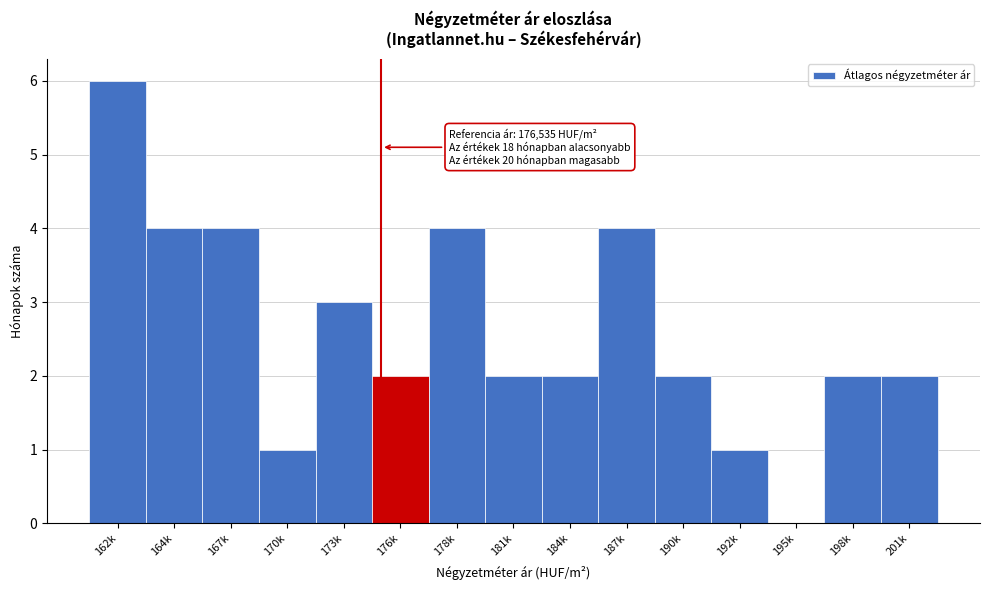

Reading left to right, list all the values displayed in this chart.

162k=6	164k=4	167k=4	170k=1	173k=3	176k=2	178k=4	181k=2	184k=2	187k=4	190k=2	192k=1	195k=0	198k=2	201k=2